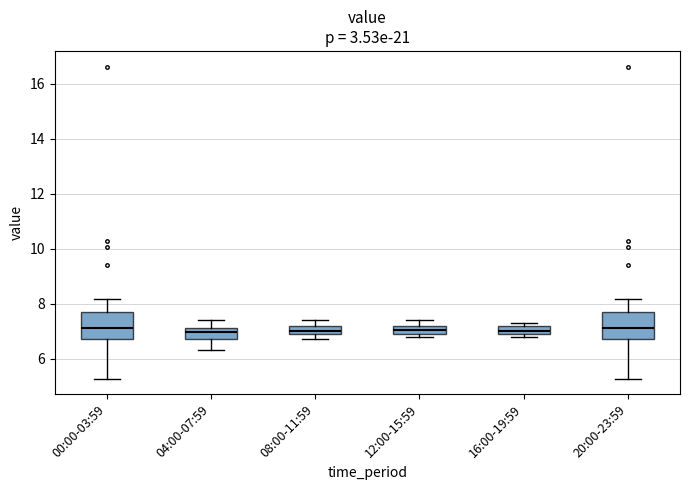

Where is the lower edge of the box for 16:00-19:59 on the y-axis? The values are not printed on the chart, so give them approximately, as read against the axis.

7.0